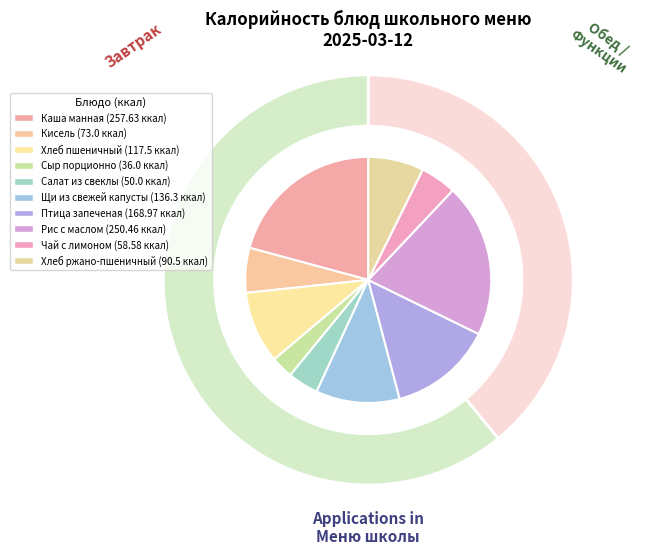

Is it true that Сыр порционно is 18% of the pie?

False